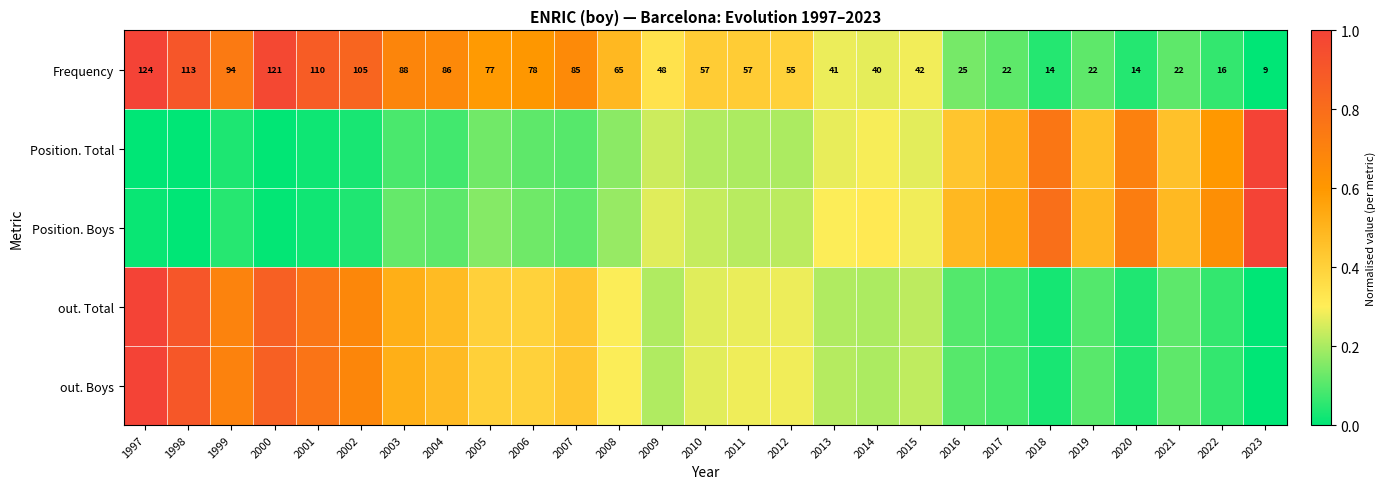

At which category is the sum across all series the highest?

1997